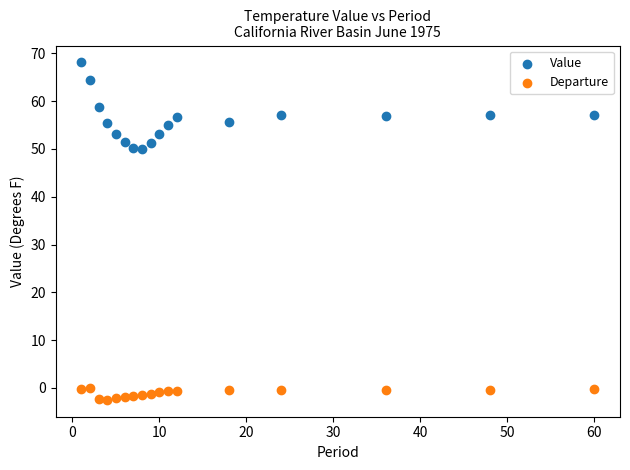

Which series contains the highest Y value?

Value